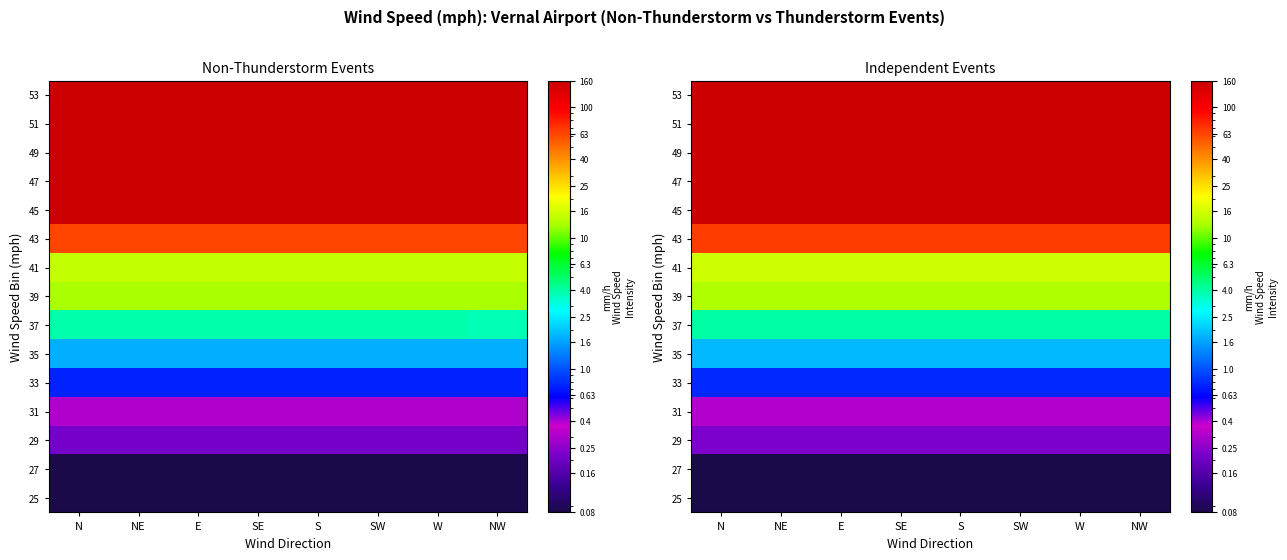

Count the number of categories in the chart.

8